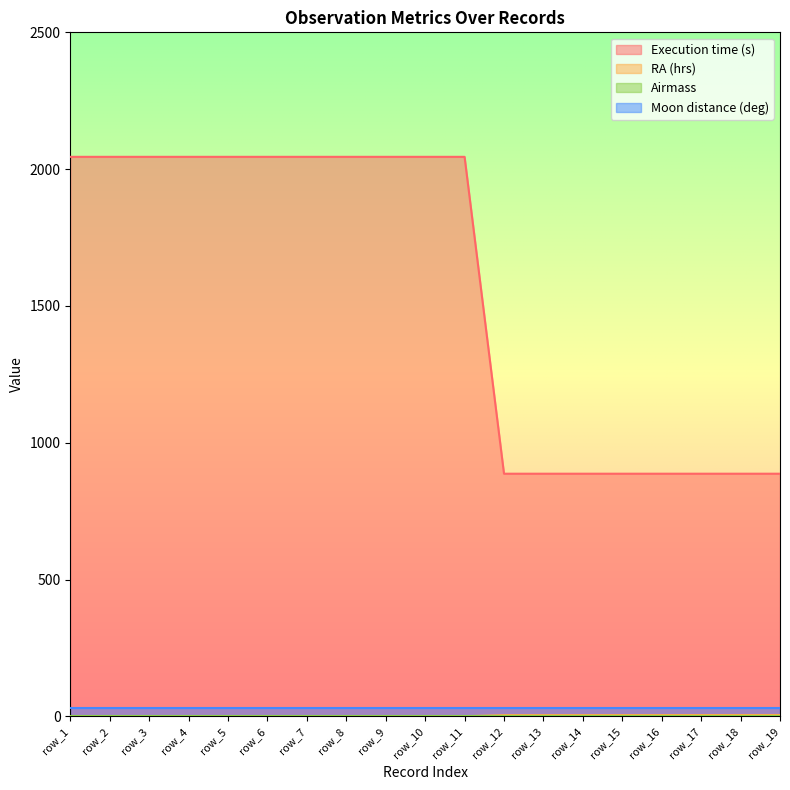

True or false: RA (hrs) and Execution time (s) cross at least once.

False